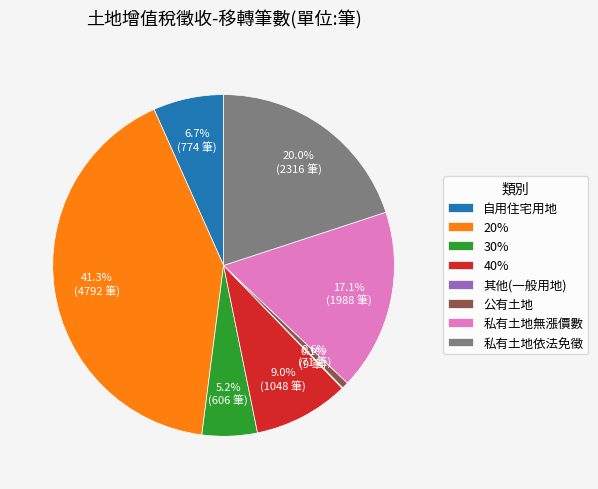

Is there a majority slice in this chart?

No